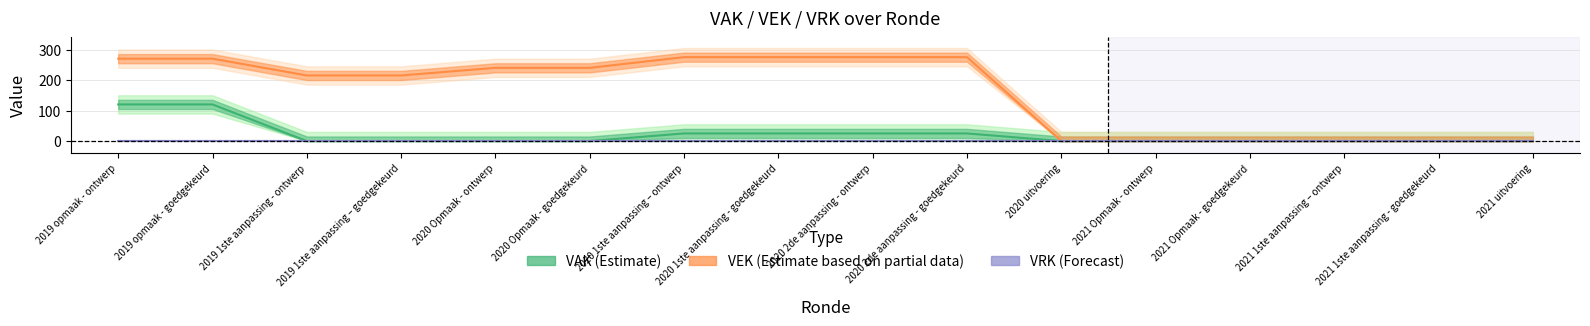

Reading left to right, extract all data points from this chart.

VAK (Estimate): 120	120	0	0	0	0	25	25	25	25	0	0	0	0	0	0
VEK (Estimate based on partial data): 270	270	215	215	240	240	275	275	275	275	0	0	0	0	0	0
VRK (Forecast): 0	0	0	0	0	0	0	0	0	0	0	0	0	0	0	0